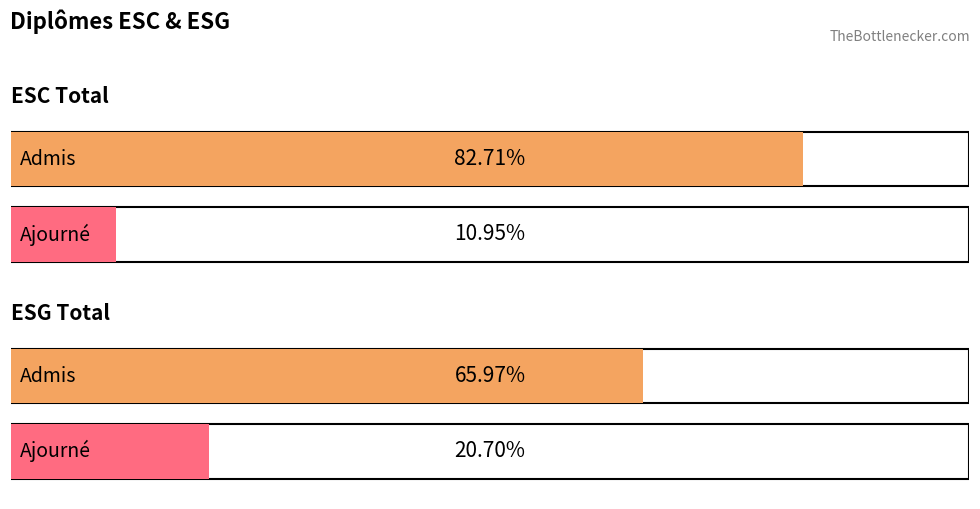

At which label is Admis closest to 1352?

ESC Total